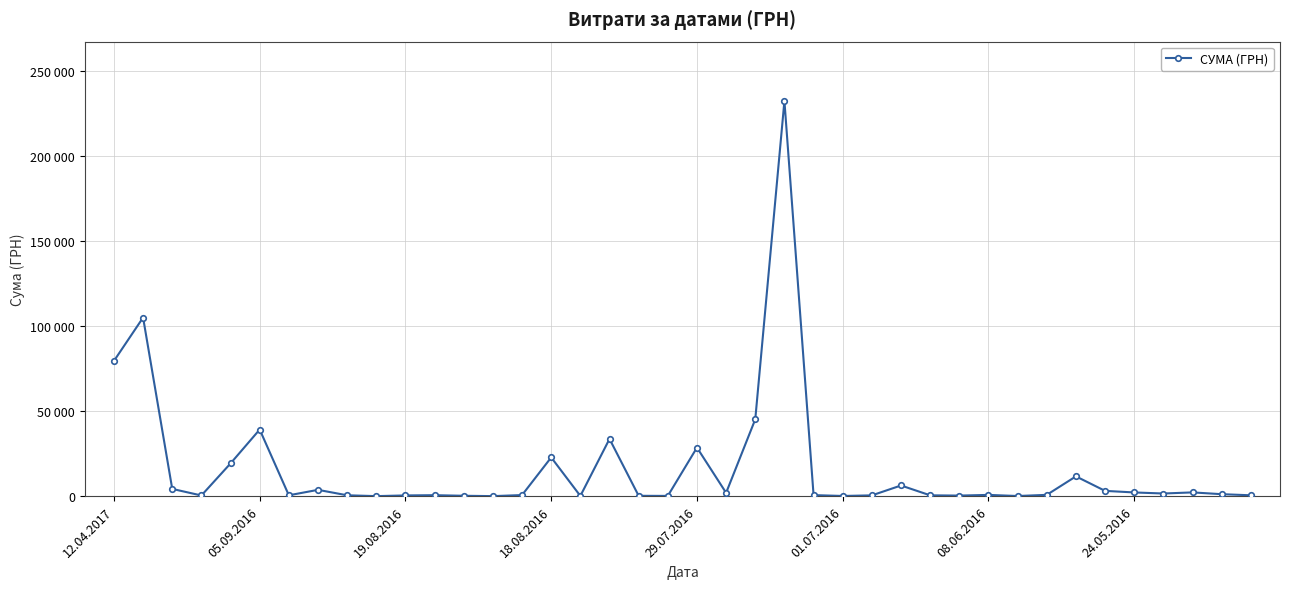

What is the value of the 20th point from the left?

143.5